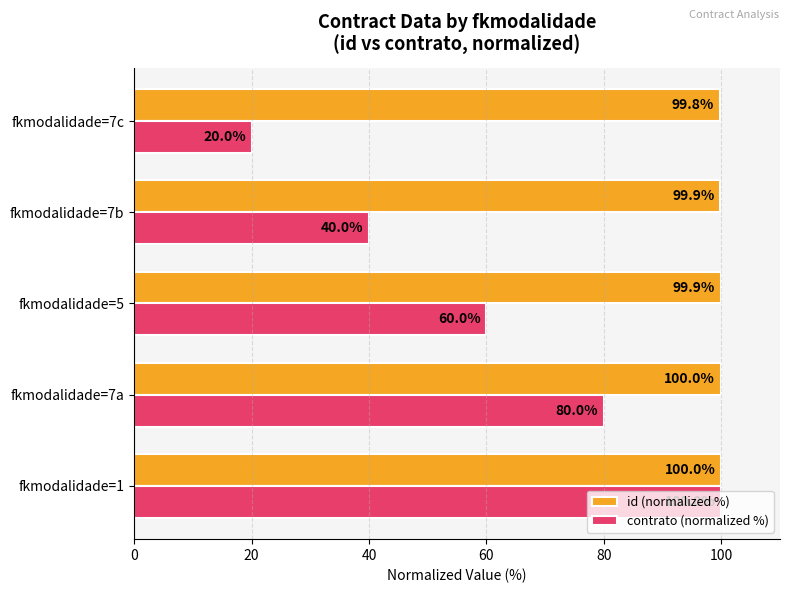

Which series has the largest total across all categories?

id (normalized %)